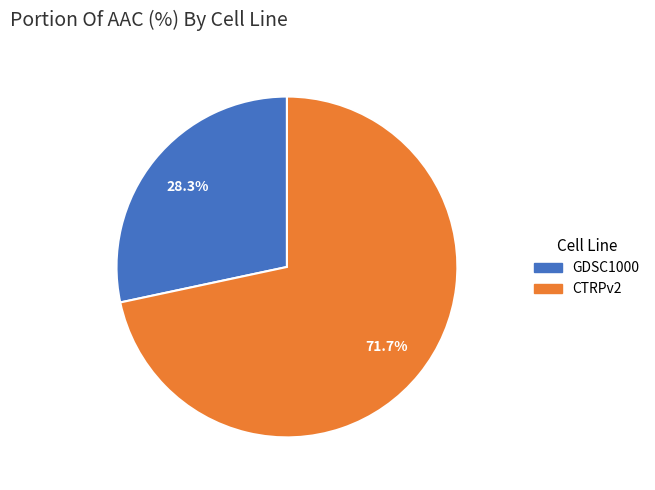

To the nearest percent, what is the difference between the largest and smallest slice percentages?

43%